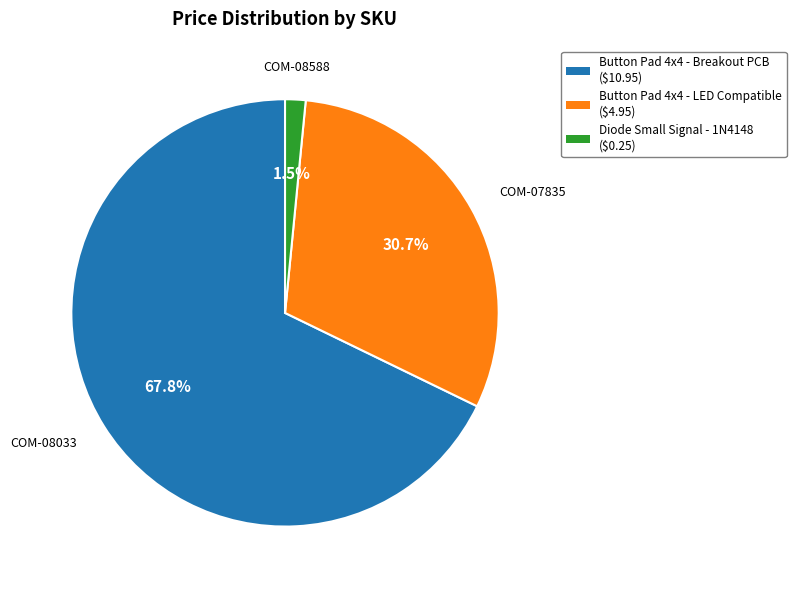

Count the number of slices in the pie.

3